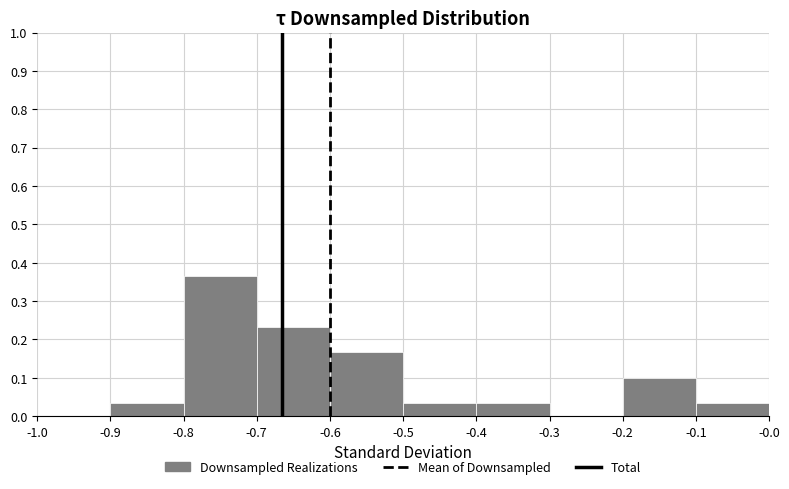

What is the height of the bar covering -0.9 to -0.8 on the x-axis? The values are not printed on the chart, so give them approximately, as read against the axis.

0.03